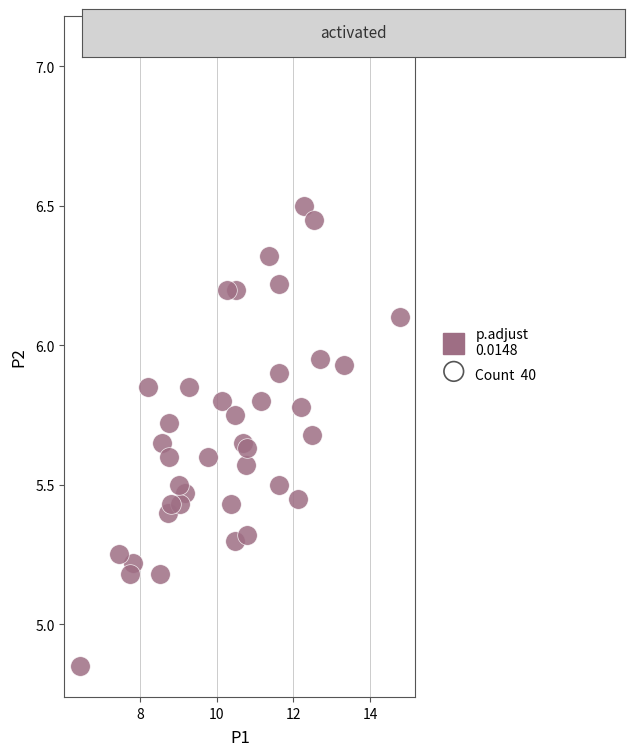

What is the range of Y values (max minus min)?

2.2